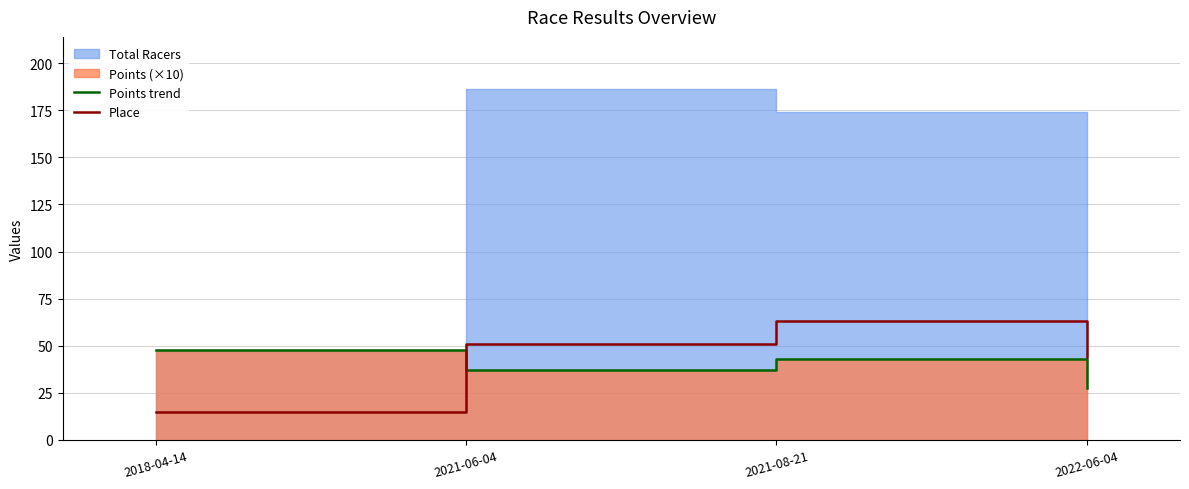

Between 2018-04-14 and 2021-06-04, which series saw the biggest shift?

Place